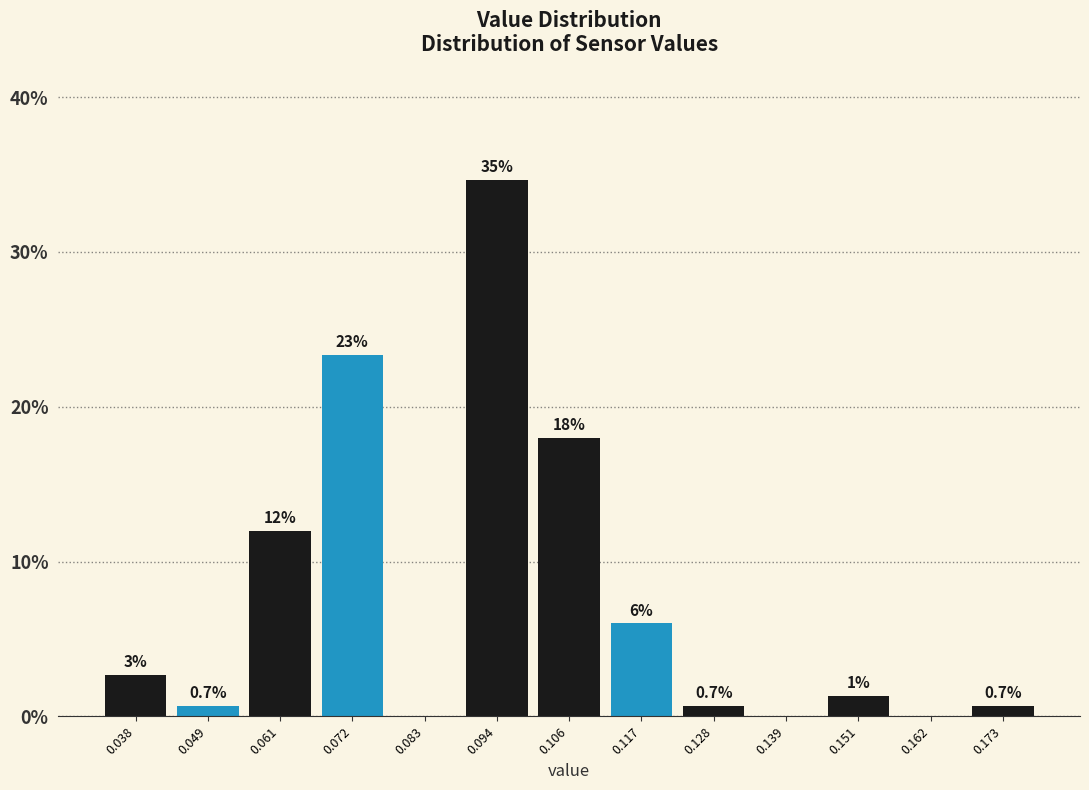

Which range on the x-axis has the tallest bar?

0.088 to 0.100